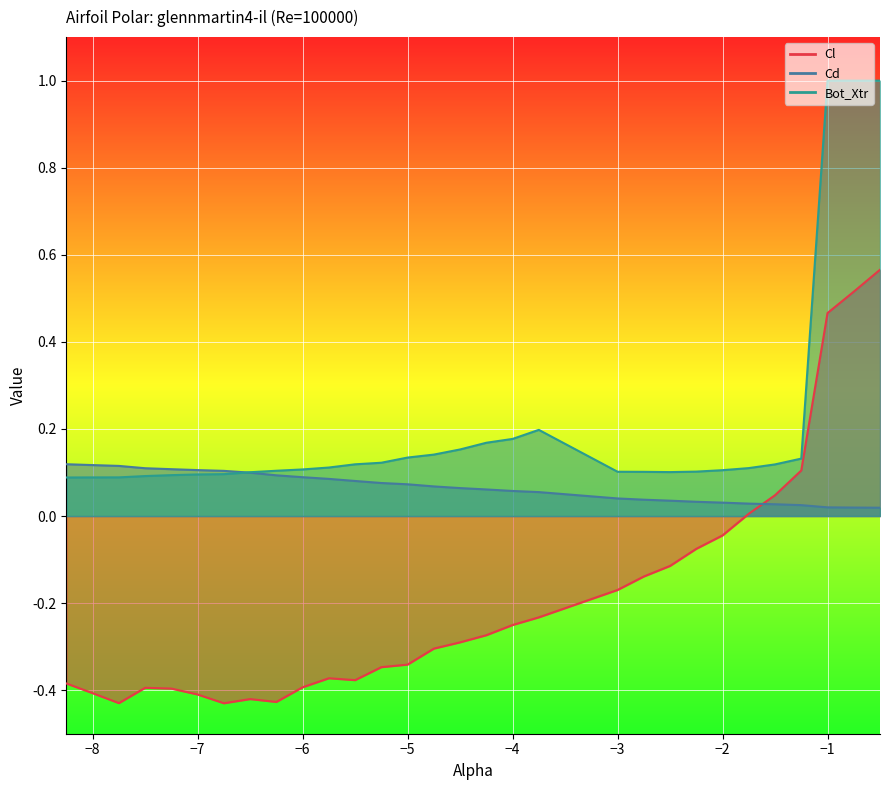

At which category does the chart reach its peak across all series?

-1.0